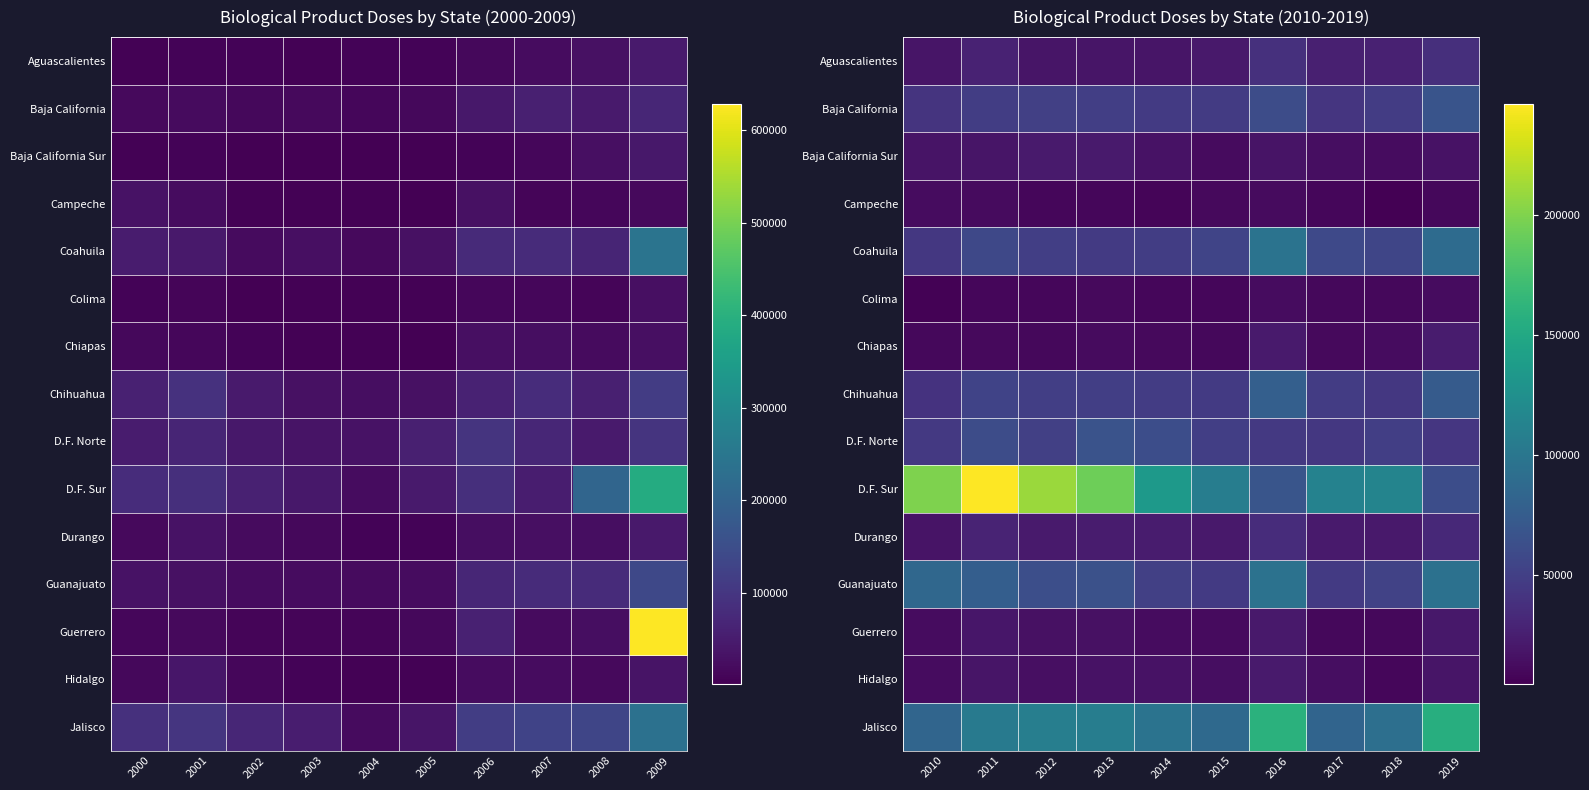

How many values in the Baja California series exceed 49097?

4